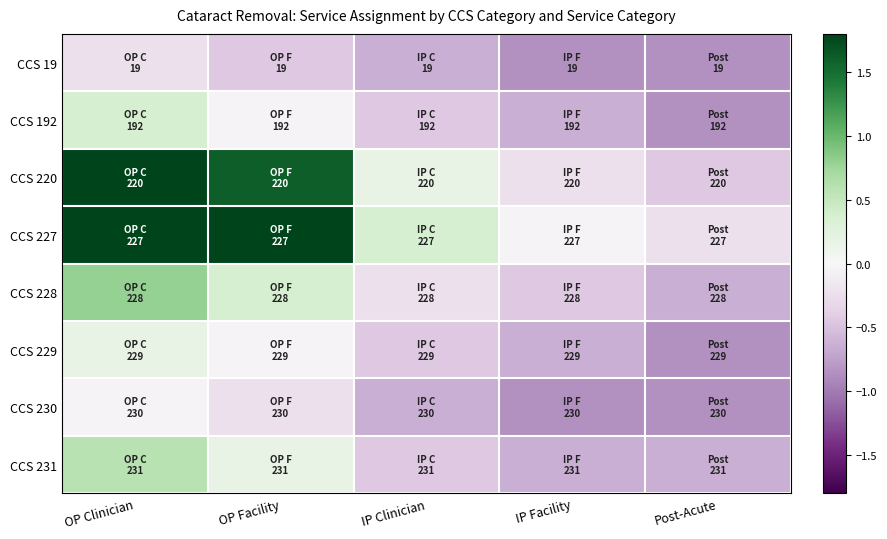

Rank the series by their maximum value, from lowest to highest.

CCS 19, CCS 230, CCS 229, CCS 192, CCS 231, CCS 228, CCS 220, CCS 227